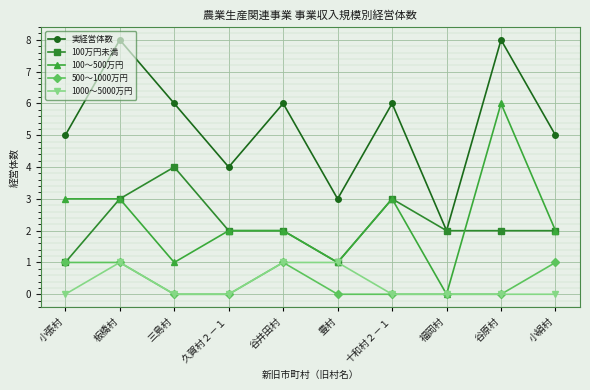

Which series changed the most between 谷井田村 and 福岡村?

実経営体数